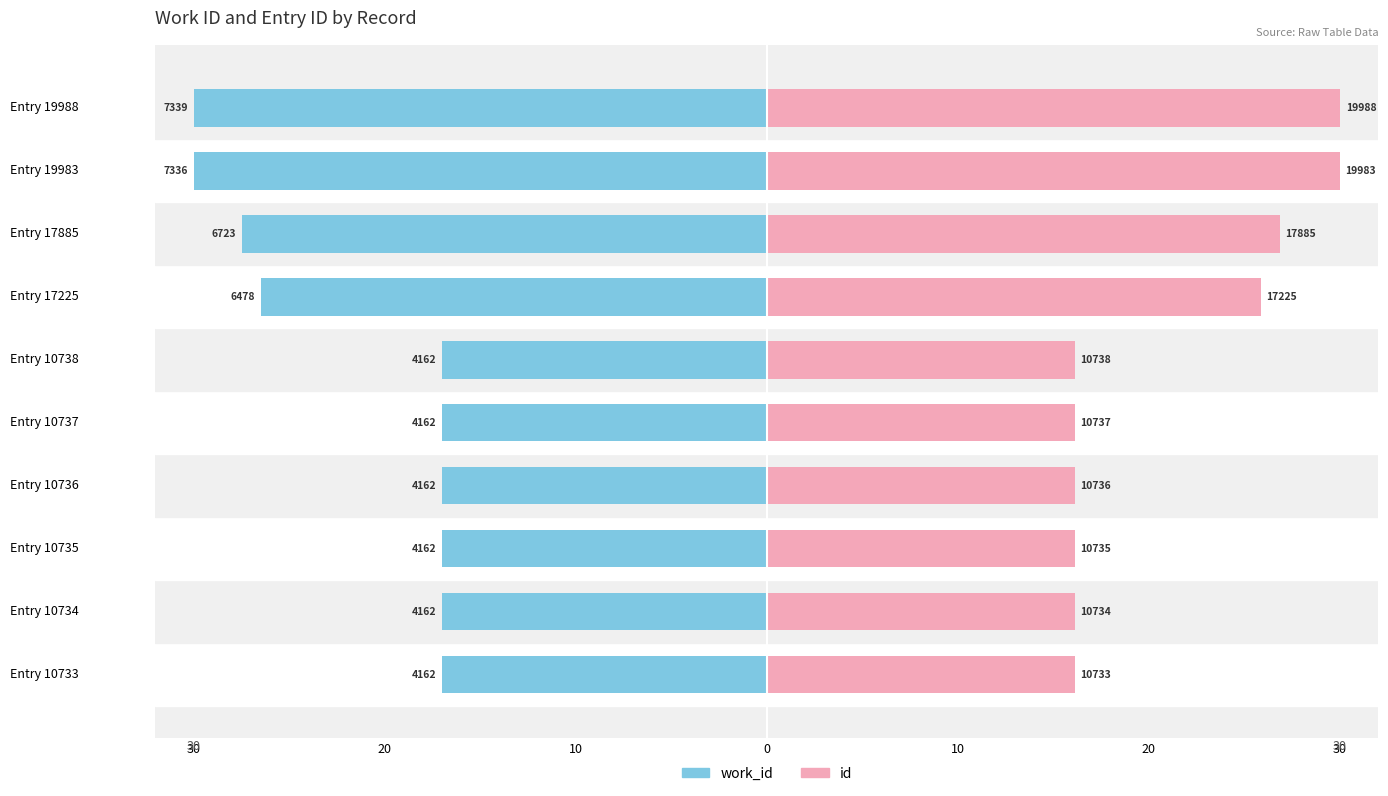

Is the value of work_id at Entry 10738 greater than the value of id at Entry 10733?

No